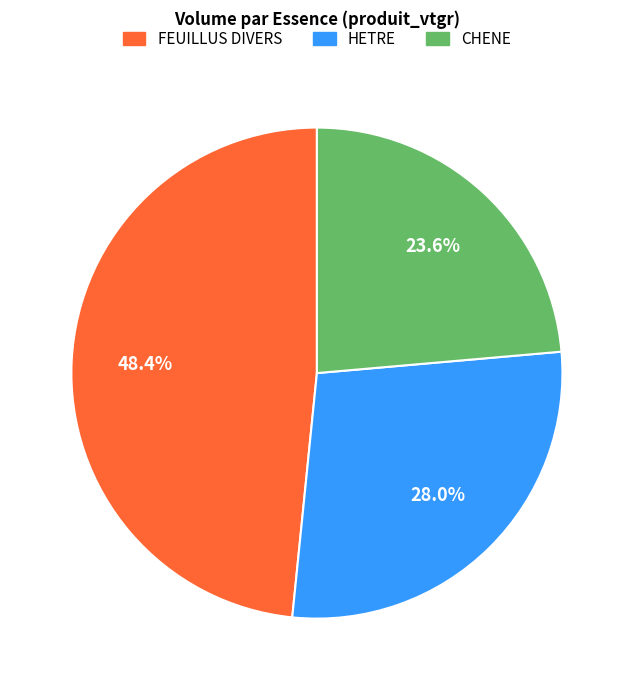

To the nearest percent, what is the difference between the FEUILLUS DIVERS and HETRE slice percentages?

20%